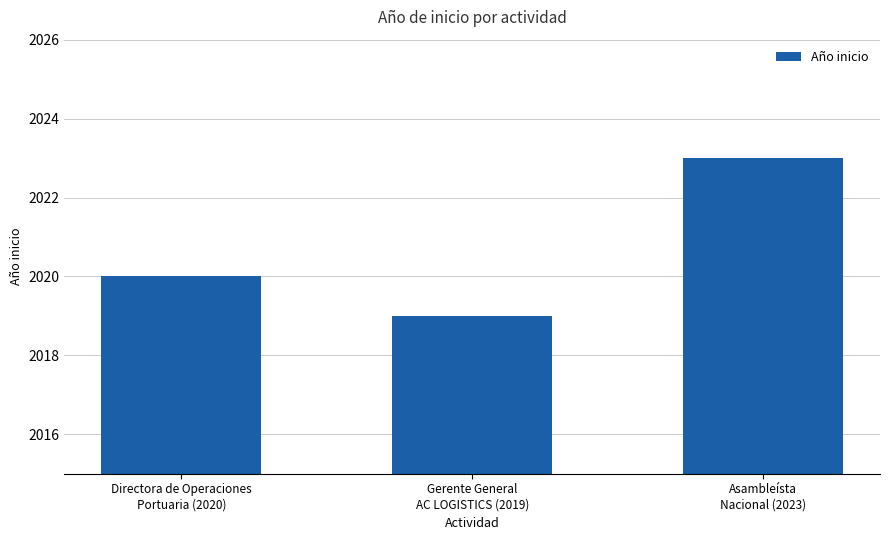

What is the greatest value displayed?

2023